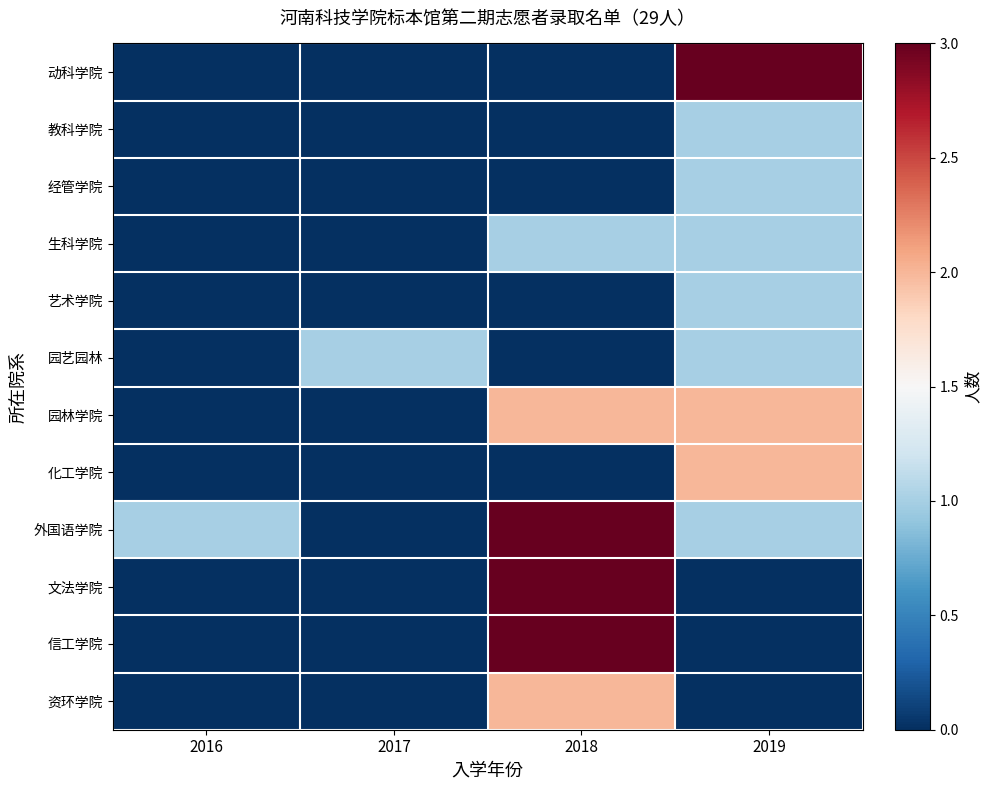

Reading left to right, what are all the values shown in this chart?

动科学院: 2016=0	2017=0	2018=0	2019=3
教科学院: 2016=0	2017=0	2018=0	2019=1
经管学院: 2016=0	2017=0	2018=0	2019=1
生科学院: 2016=0	2017=0	2018=1	2019=1
艺术学院: 2016=0	2017=0	2018=0	2019=1
园艺园林: 2016=0	2017=1	2018=0	2019=1
园林学院: 2016=0	2017=0	2018=2	2019=2
化工学院: 2016=0	2017=0	2018=0	2019=2
外国语学院: 2016=1	2017=0	2018=3	2019=1
文法学院: 2016=0	2017=0	2018=3	2019=0
信工学院: 2016=0	2017=0	2018=3	2019=0
资环学院: 2016=0	2017=0	2018=2	2019=0